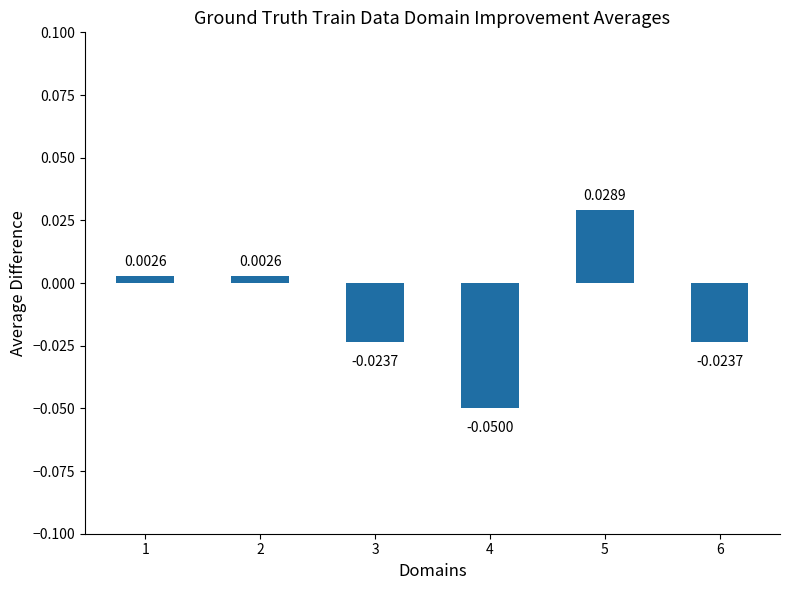

What is the difference between the maximum and minimum values?

0.1